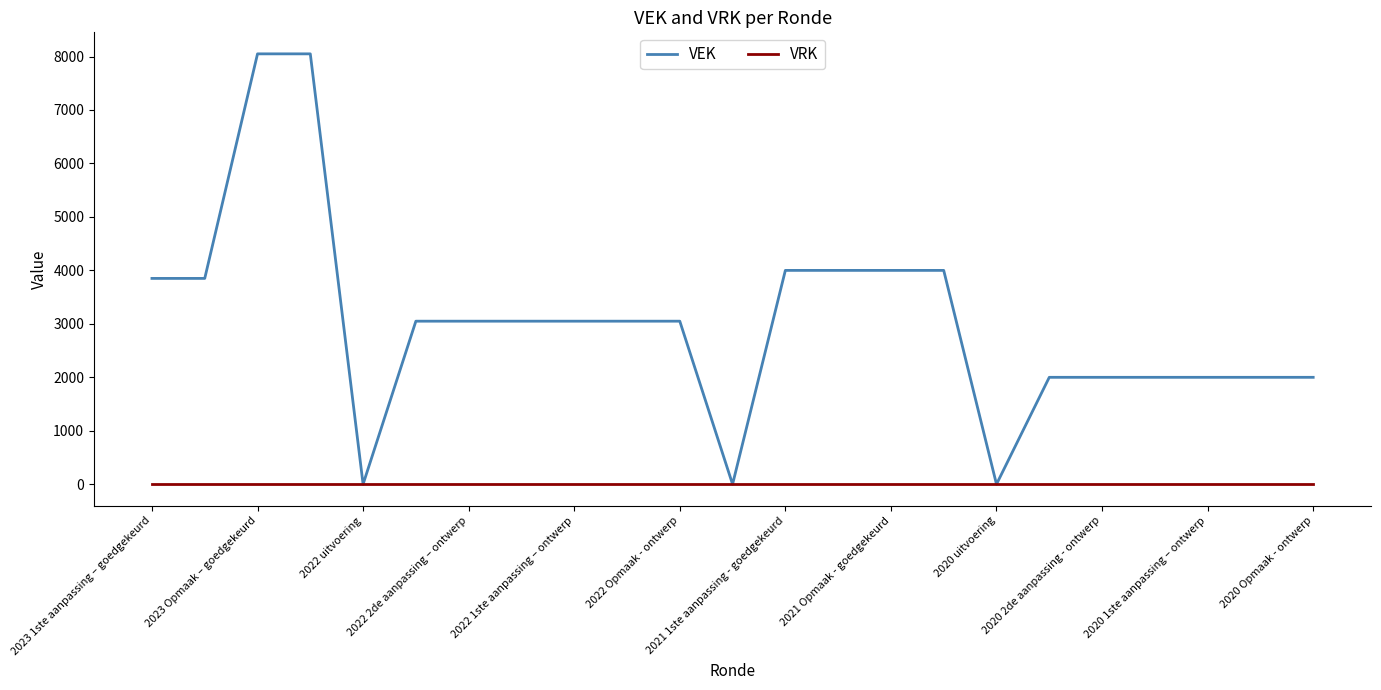

Does the chart display data point markers on the line(s)?

No